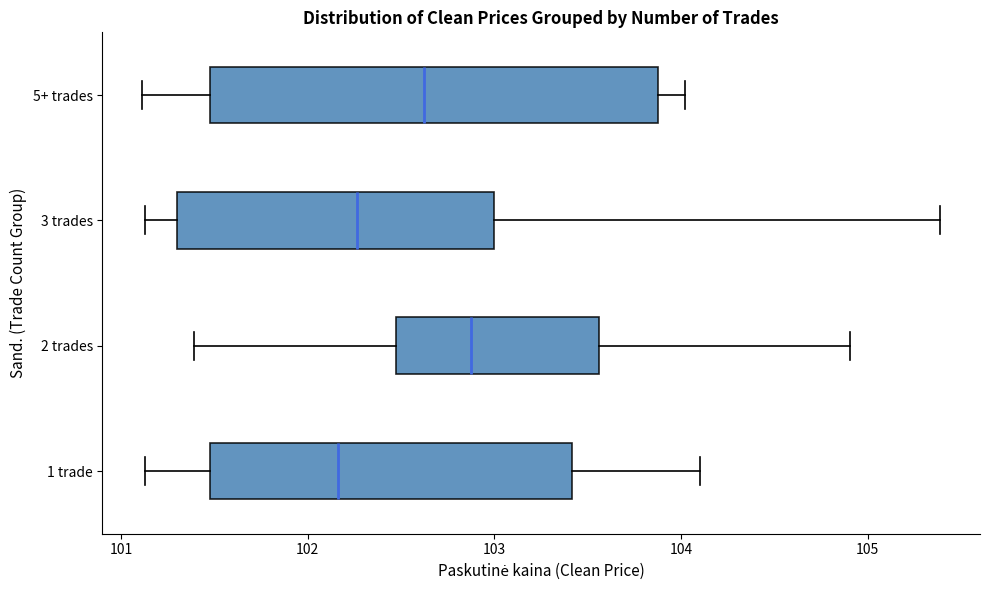

Reading bottom to top, read every box against the x-axis: the position of its median line, the range the box covers, and the ends of its whiskers. The values are not printed on the chart, so give them approximately, as read against the axis.

1 trade: median 102.2, box 101.5 to 103.4, whiskers 101.1 to 104.1
2 trades: median 102.9, box 102.5 to 103.6, whiskers 101.4 to 104.9
3 trades: median 102.3, box 101.3 to 103.0, whiskers 101.1 to 105.4
5+ trades: median 102.6, box 101.5 to 103.9, whiskers 101.1 to 104.0